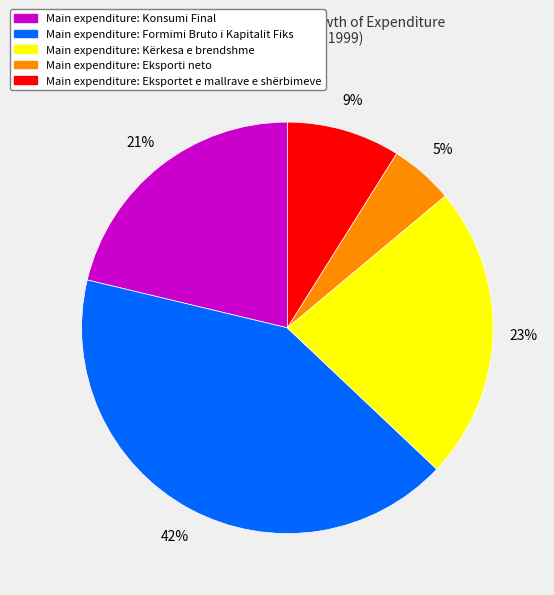

To the nearest percent, what is the difference between the largest and smallest slice percentages?

37%